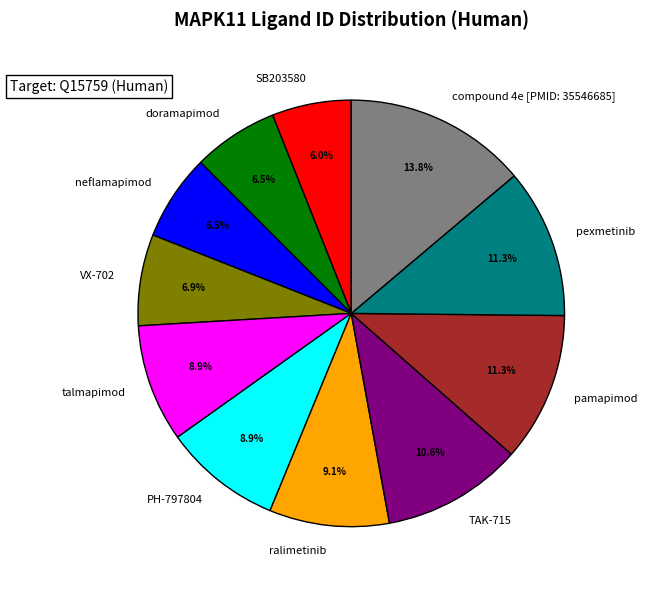

What percentage is the SB203580 slice, to the nearest percent?

6%